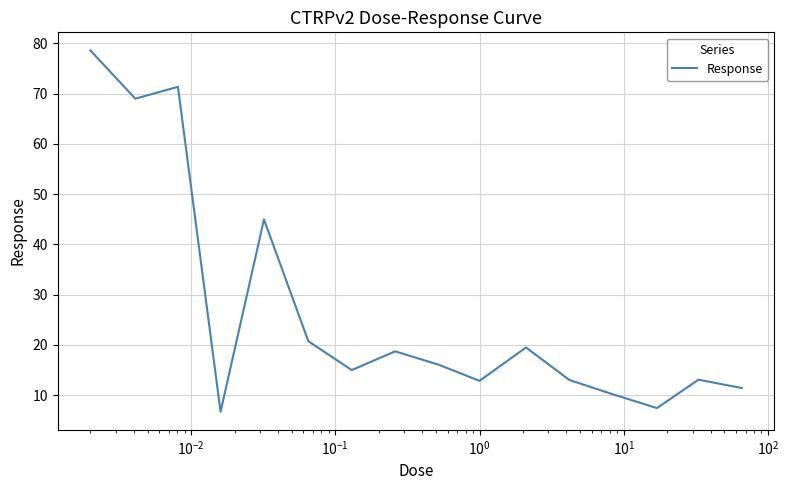

What is the minimum value shown in the chart?

6.7